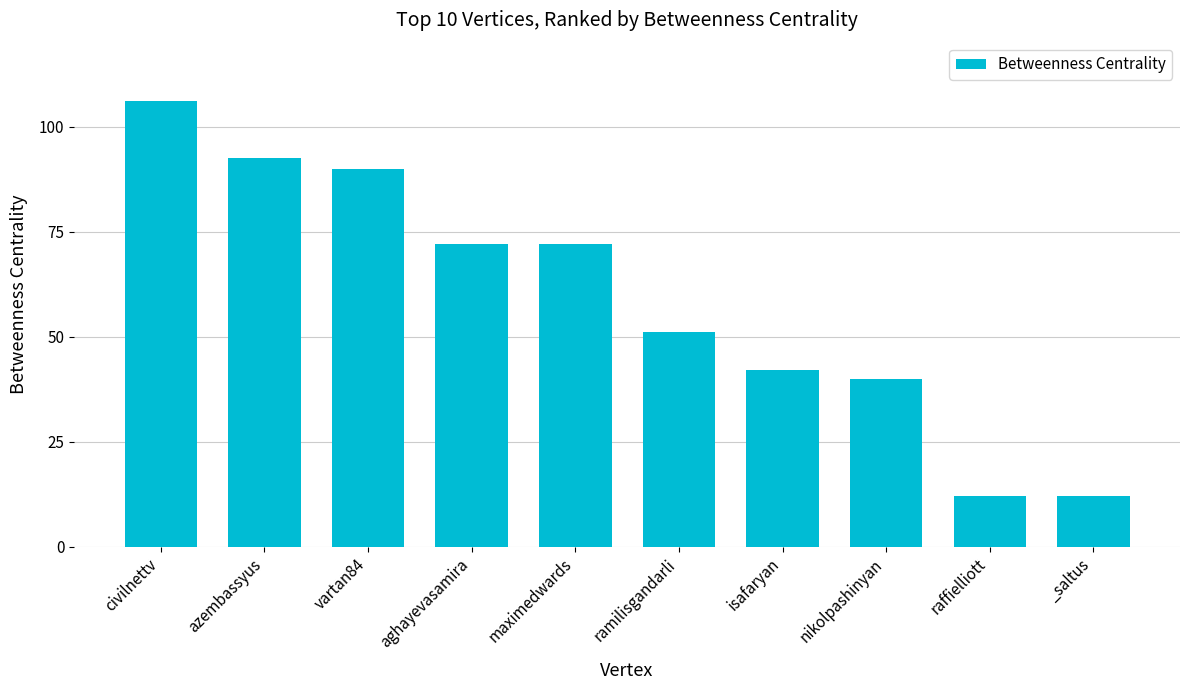

Are the bars grouped side by side (vs. stacked)?

No